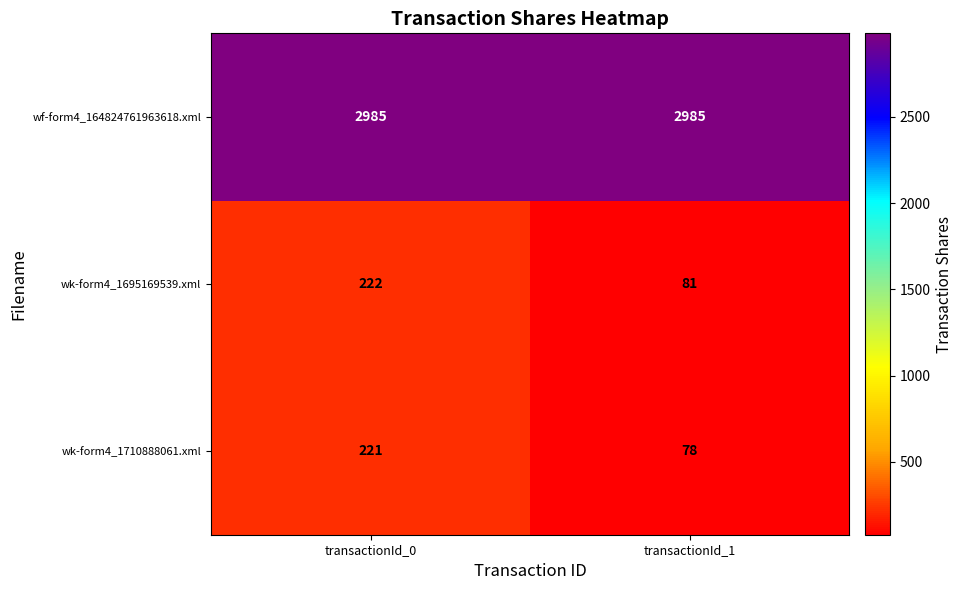

Read the wk-form4_1695169539.xml value at transactionId_0, to the nearest 10.

220